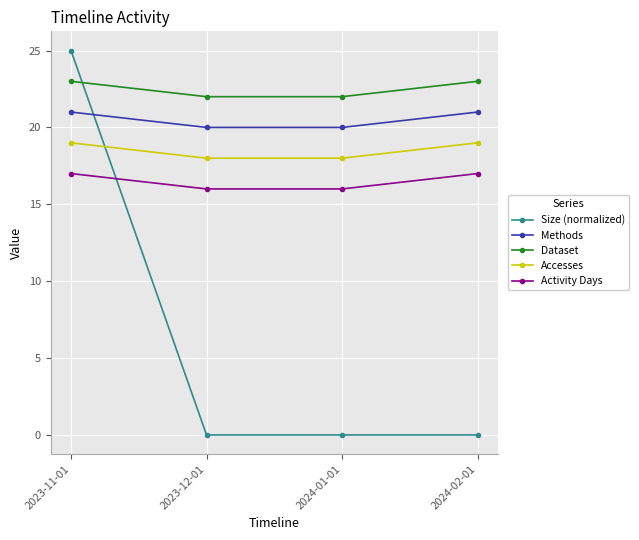

What is the difference between the highest and lowest values at 2023-11-01?

8.0